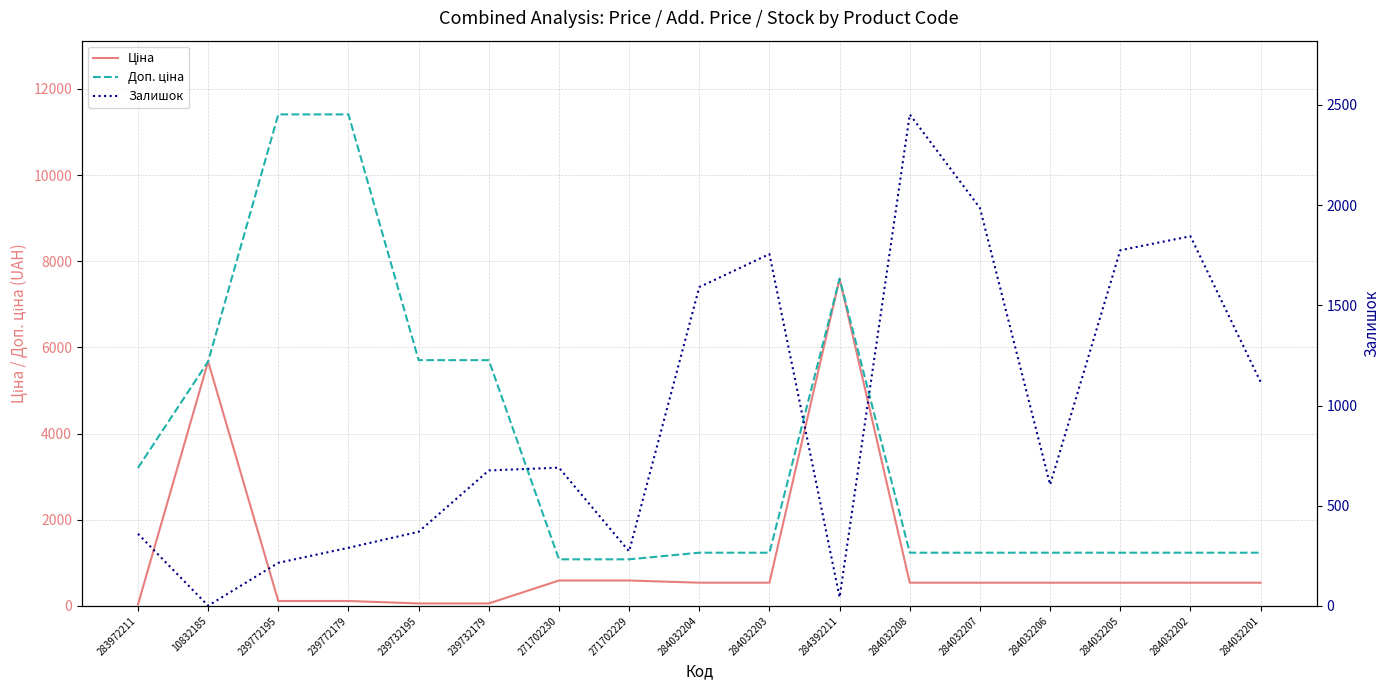

How many data points in Доп. ціна are less than 1235?

2